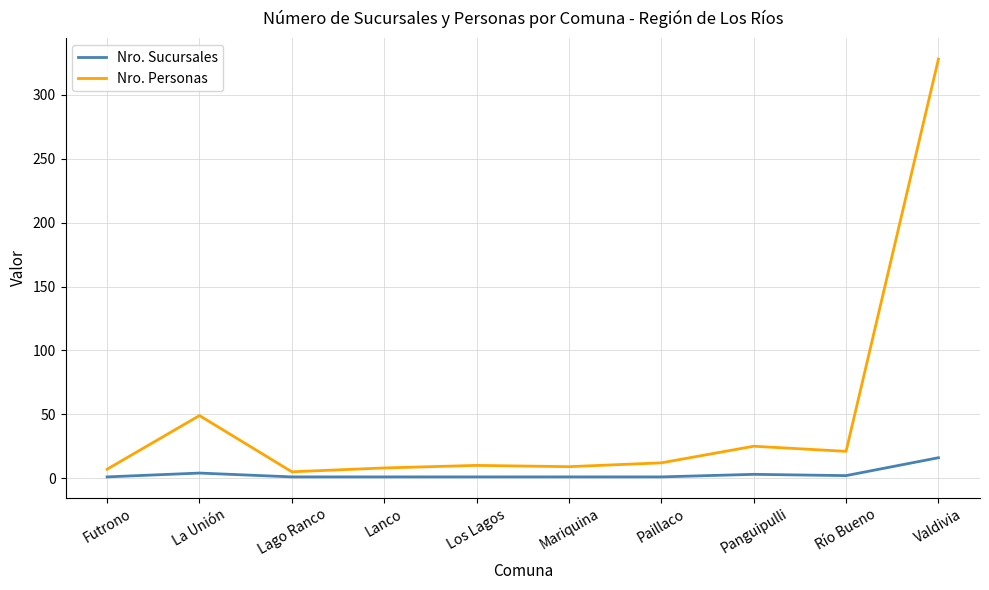

Does the chart have visible grid lines?

Yes